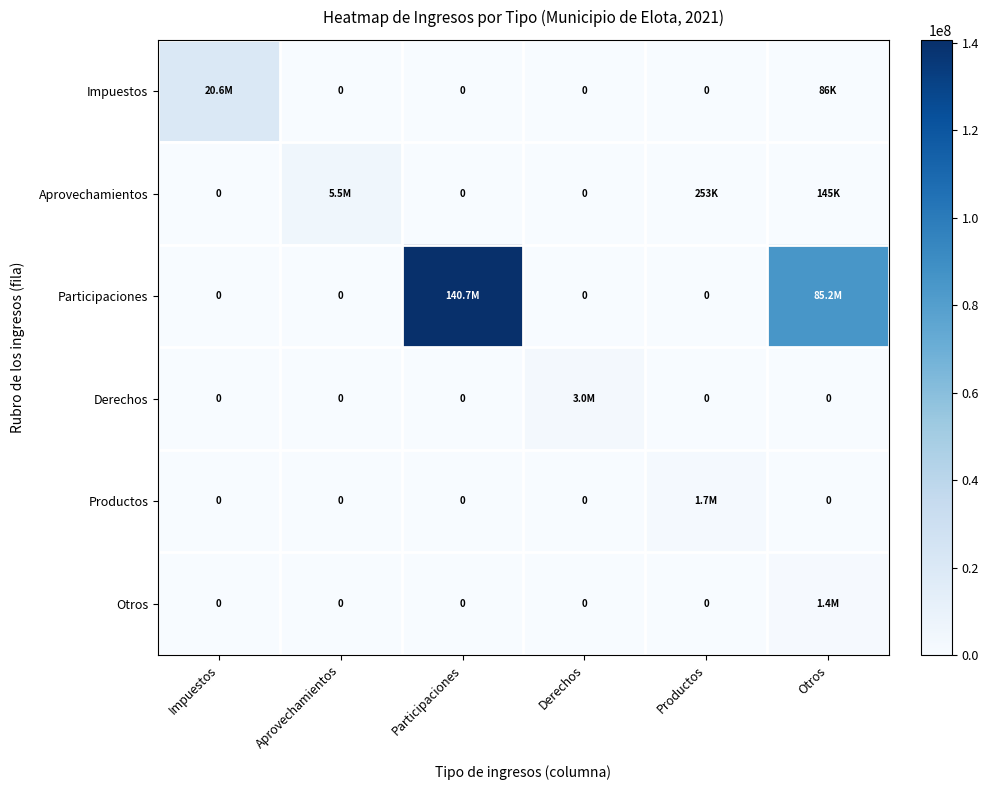

What is the difference between the maximum and minimum values in the Impuestos series?

20639395.6